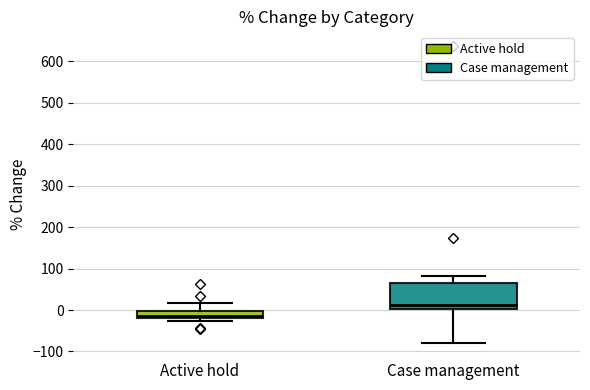

Which box has the highest median line?

Case management